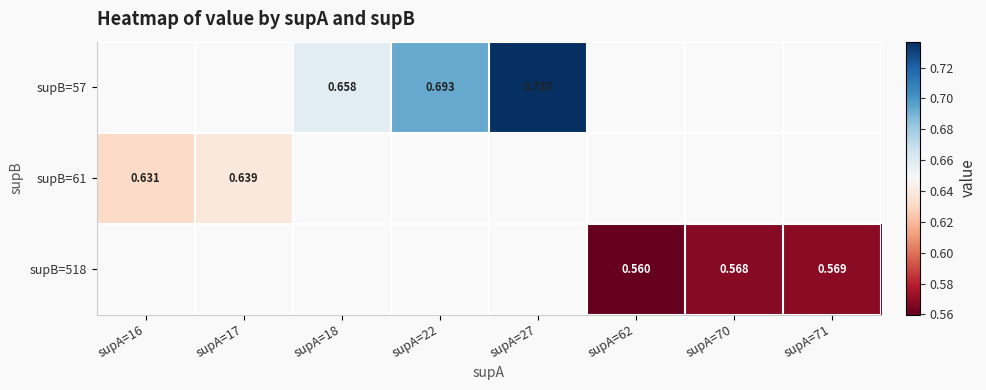

What is the maximum value shown in the chart?

0.7